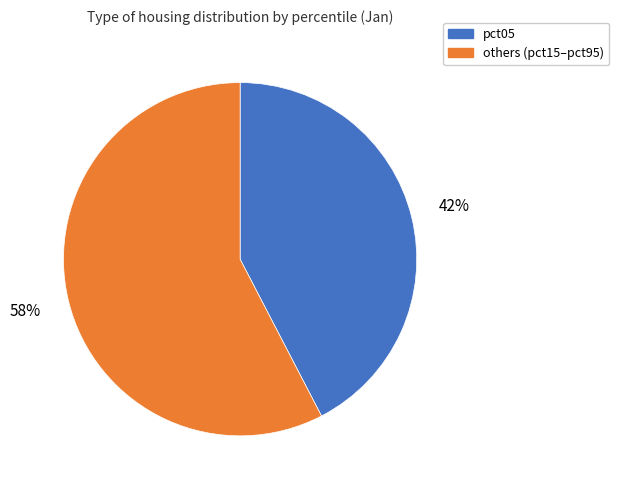

Combined, do others (pct15–pct95) and pct05 account for over 50%?

Yes